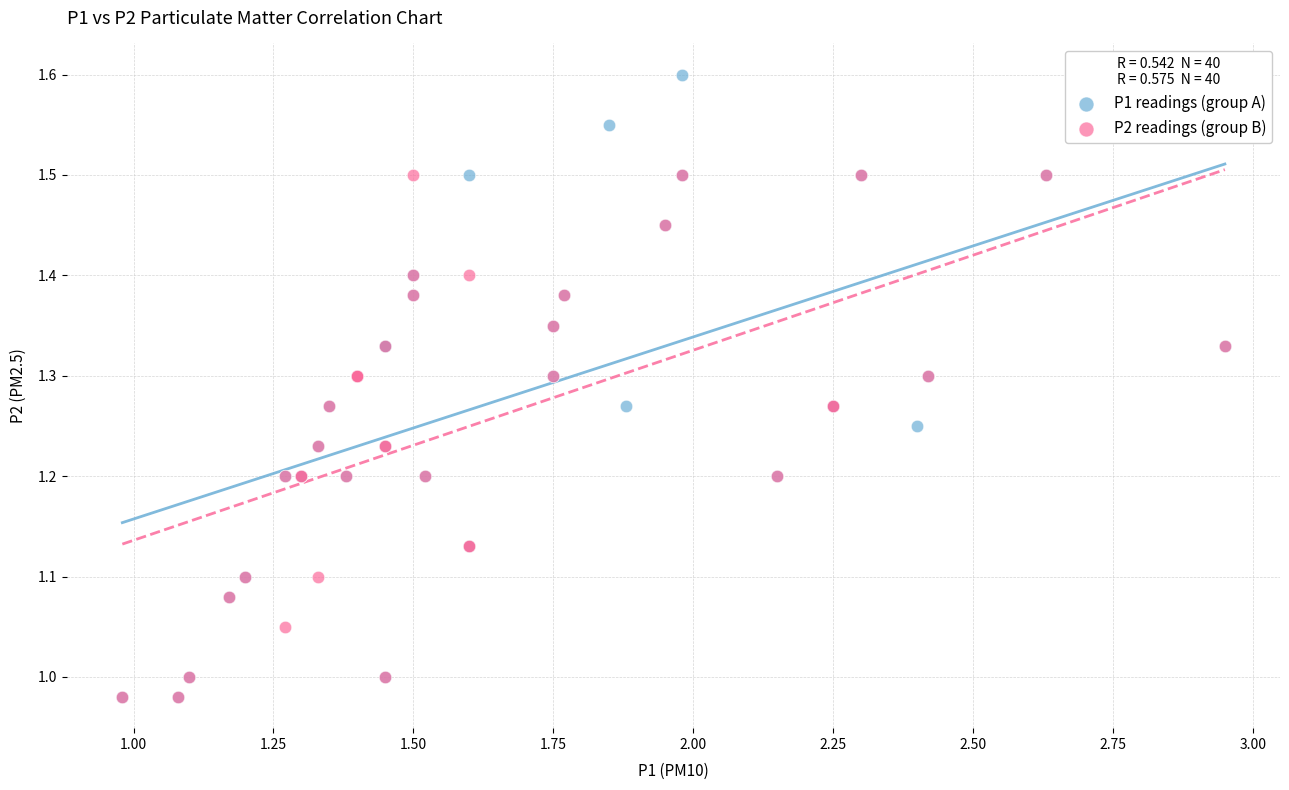

Which series has the widest spread of Y values?

P1 readings (group A)